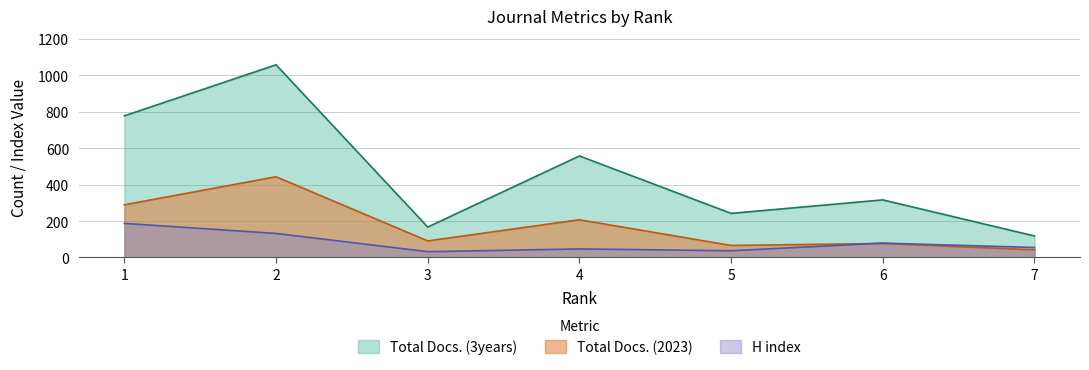

How many interior local peaks does the Total Docs. (2023) series have?

3